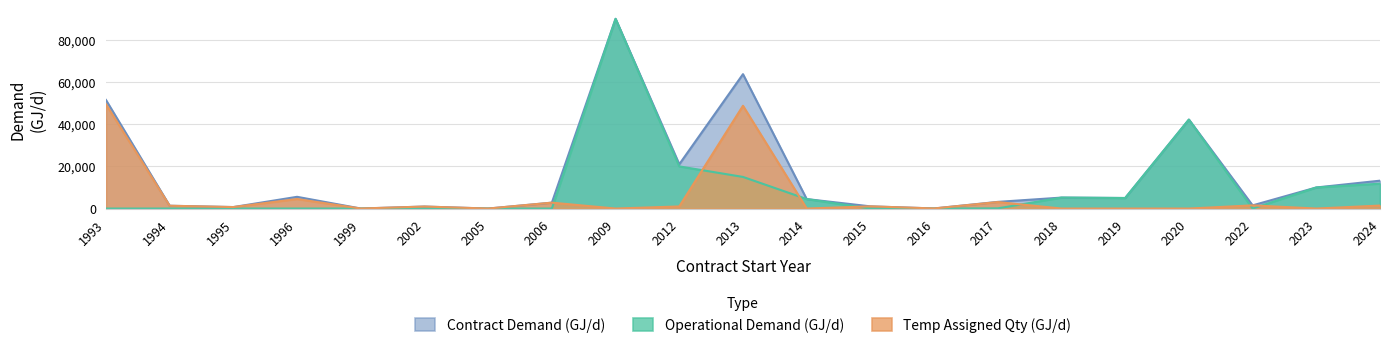

How many lines are shown in the chart?

3